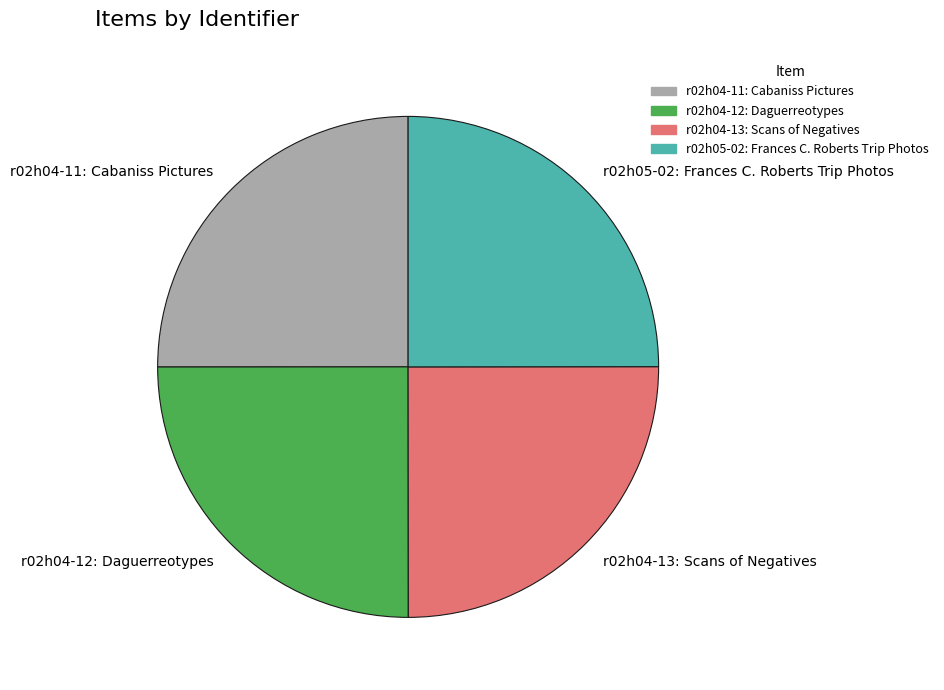

What is the ratio of the value at r02h04-12: Daguerreotypes to the value at r02h04-11: Cabaniss Pictures?

1.0